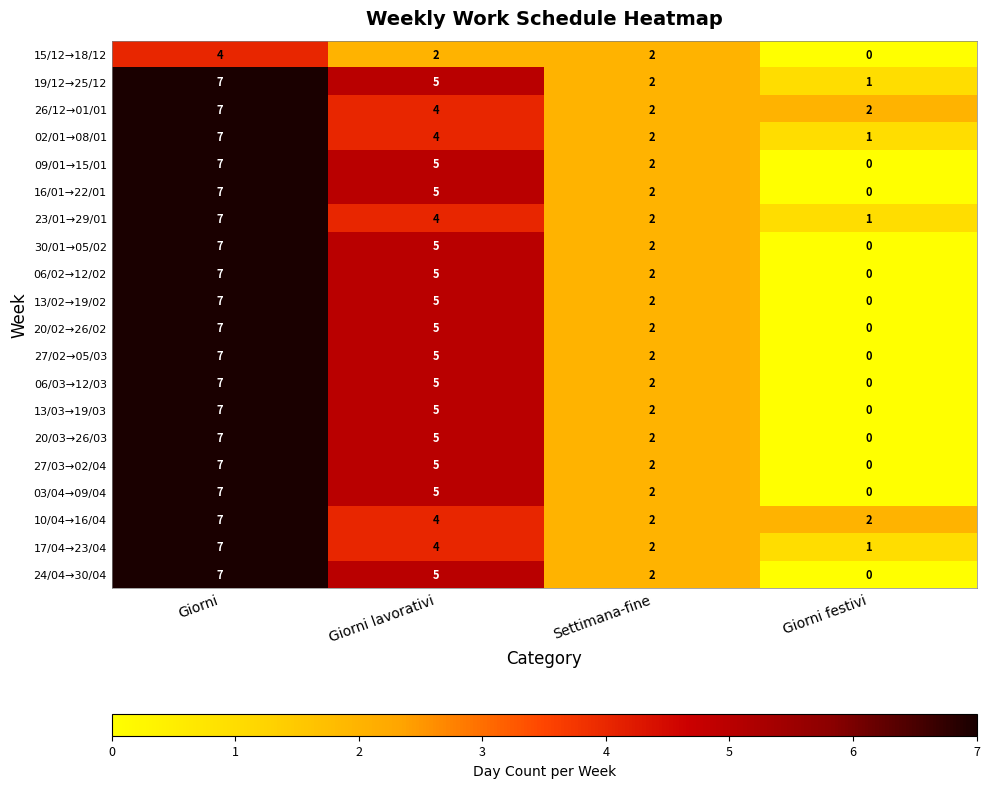

What is the spread (max minus min) of values at Giorni?

3